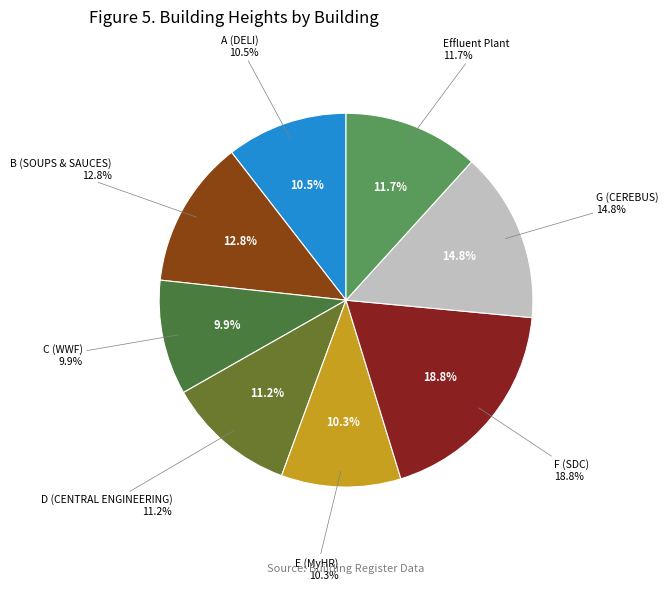

How many slices are in this pie chart?

8